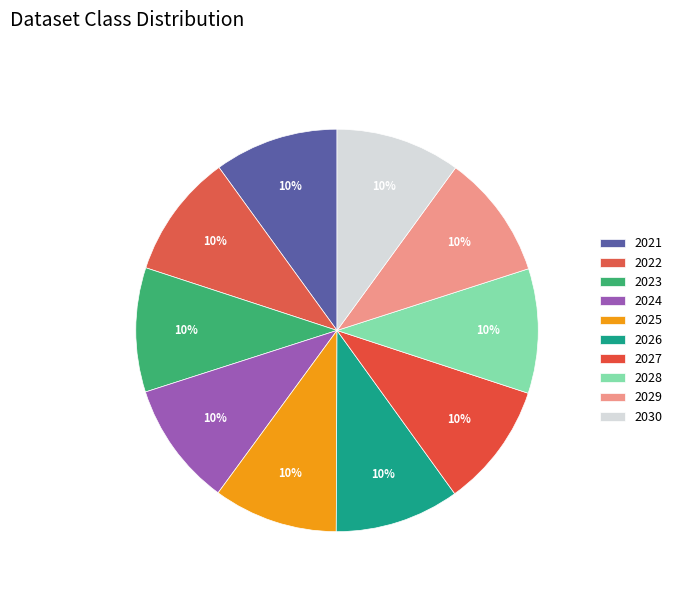

Is there a majority slice in this chart?

No